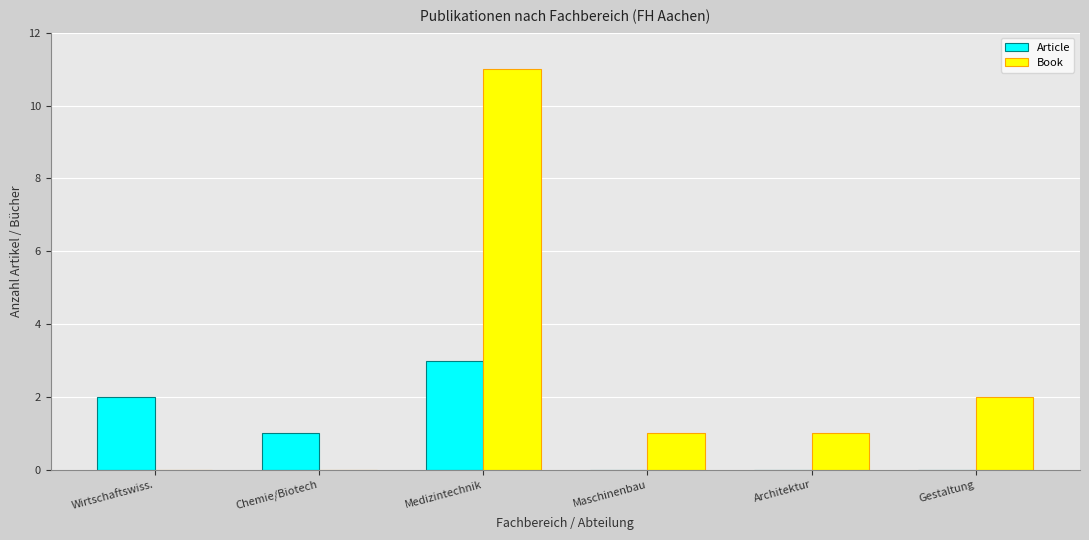

At which category is the sum across all series the highest?

Medizintechnik